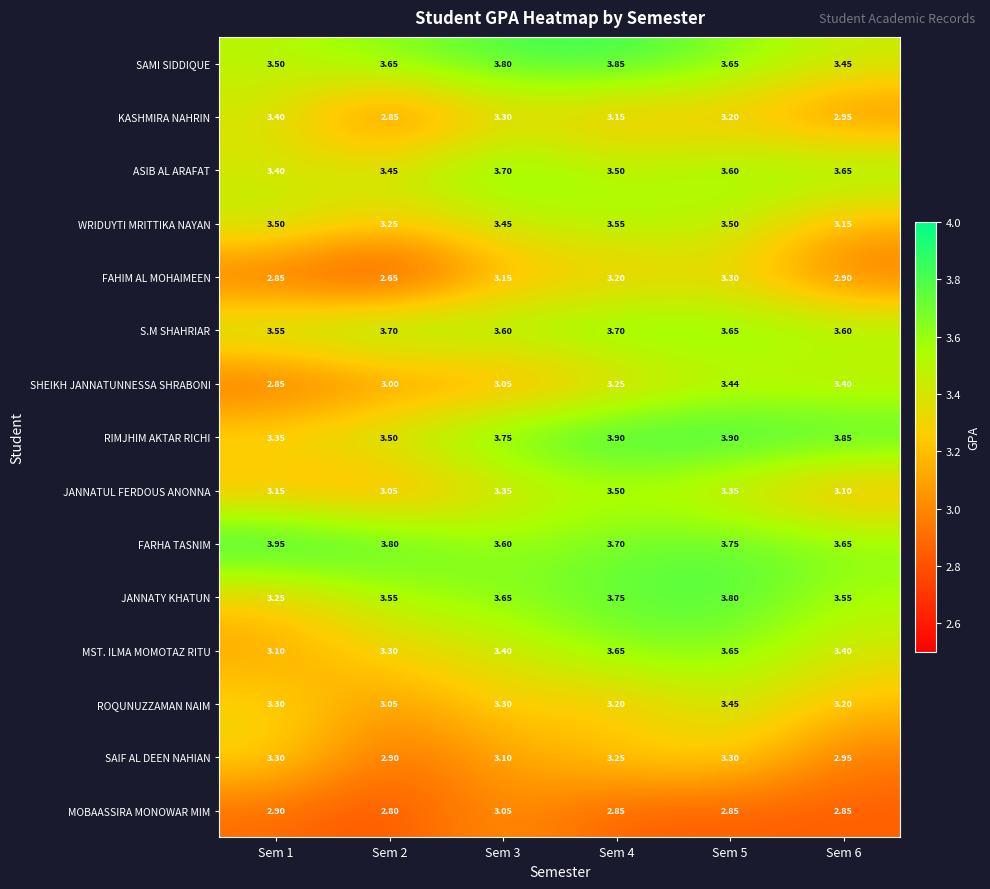

Is the value of SAIF AL DEEN NAHIAN at Sem 5 greater than the value of RIMJHIM AKTAR RICHI at Sem 2?

No